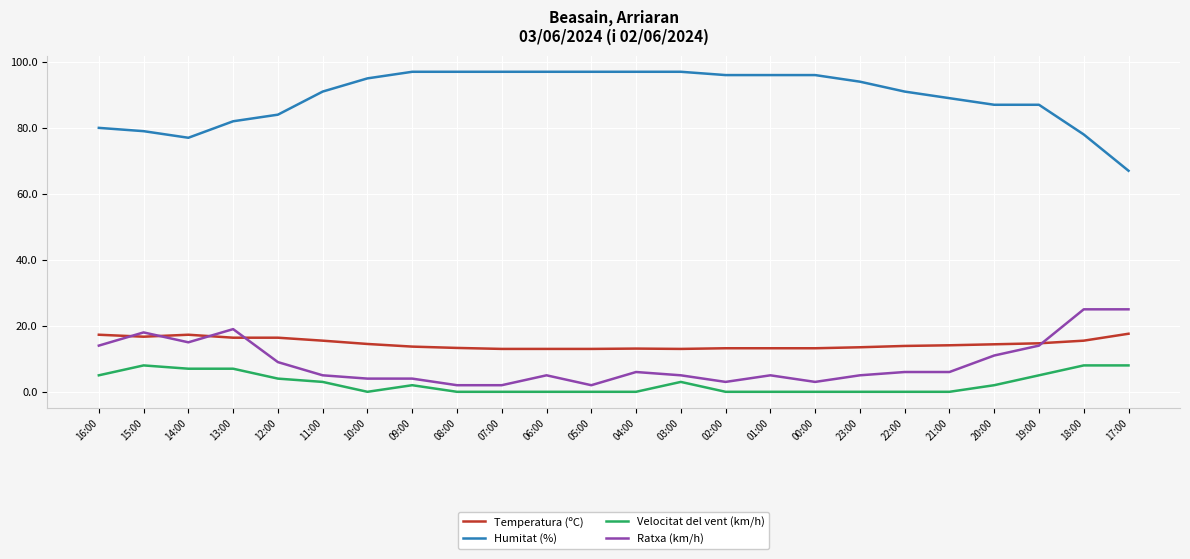

At which label does Temperatura (ºC) first exceed 14?

16:00